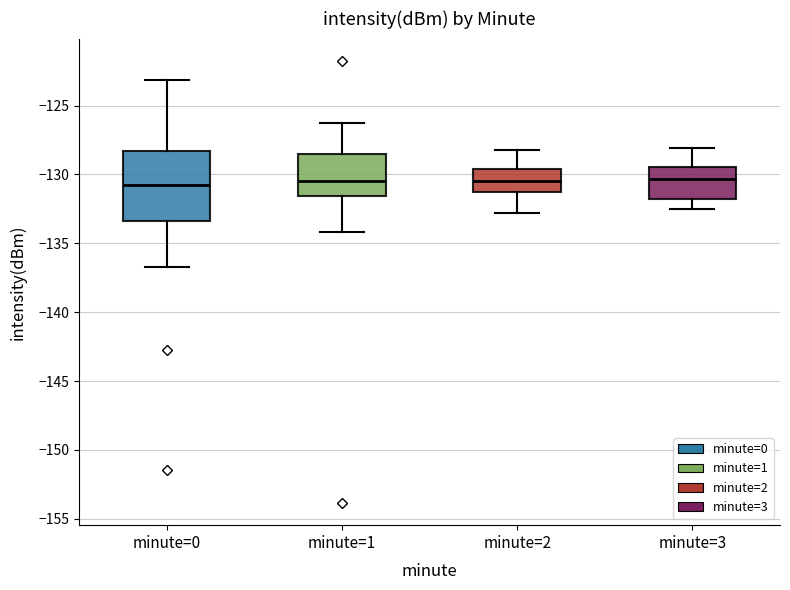

Where does the upper whisker of the box for minute=0 end on the y-axis? The values are not printed on the chart, so give them approximately, as read against the axis.

-123.0